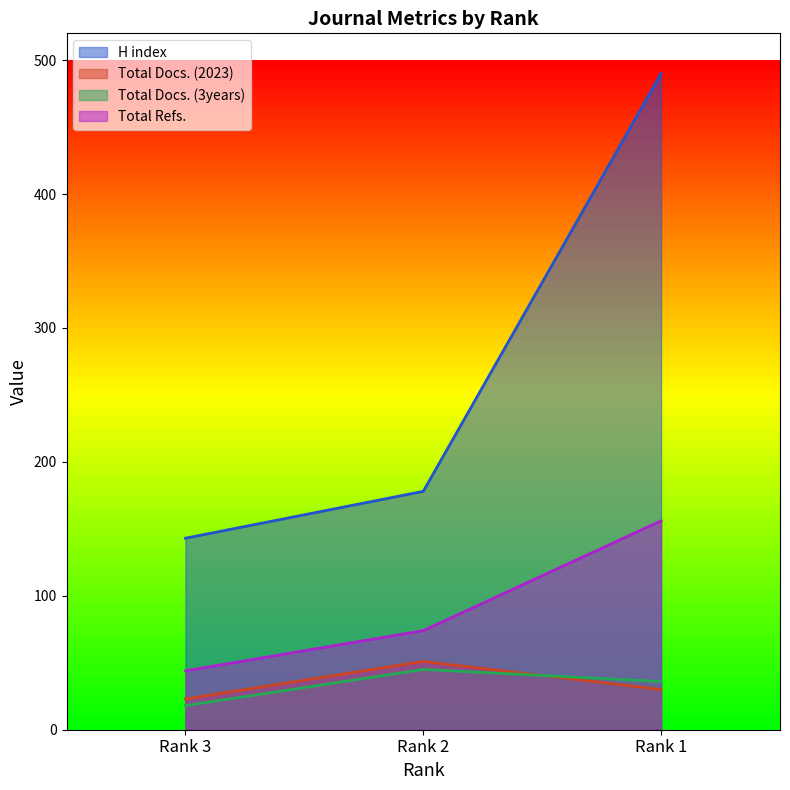

Reading left to right, extract all data points from this chart.

H index: Rank 3=143	Rank 2=178	Rank 1=490
Total Docs. (2023): Rank 3=23	Rank 2=51	Rank 1=30
Total Docs. (3years): Rank 3=18	Rank 2=45	Rank 1=36
Total Refs.: Rank 3=44	Rank 2=74	Rank 1=156